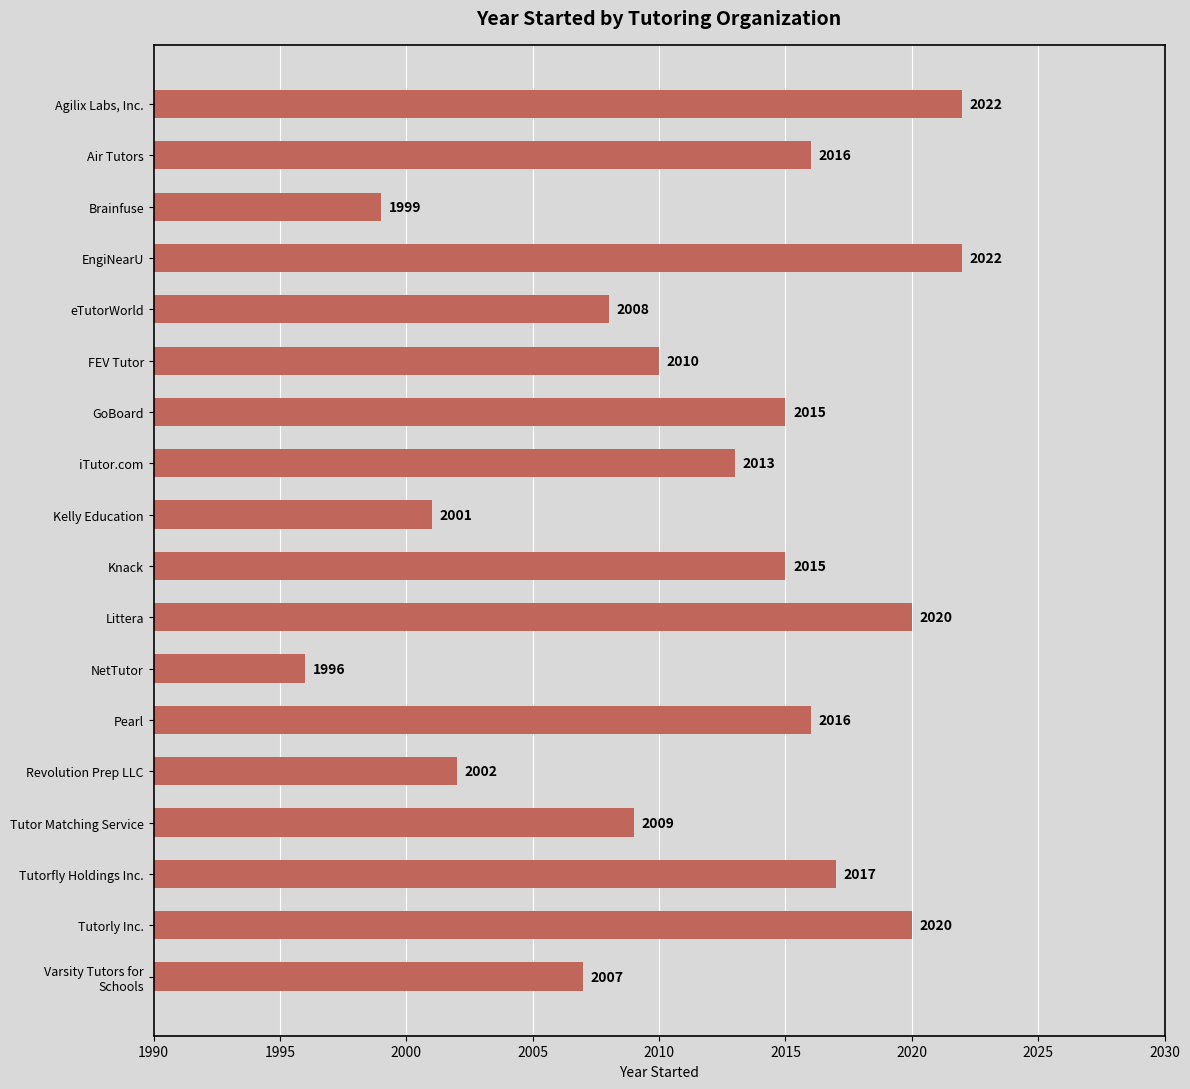

Reading top to bottom, transcribe all the data shown in this chart.

2022	2016	1999	2022	2008	2010	2015	2013	2001	2015	2020	1996	2016	2002	2009	2017	2020	2007